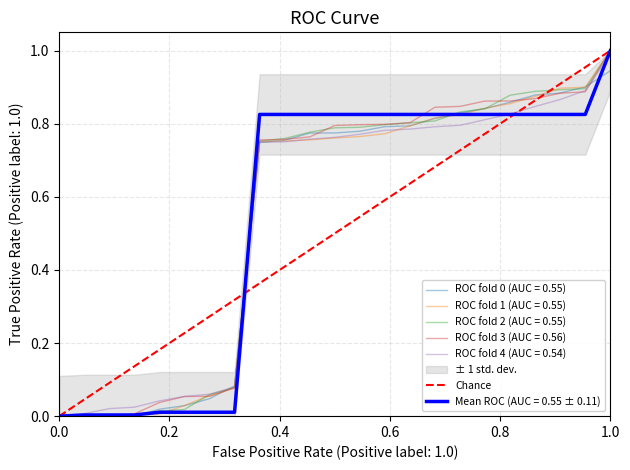

The ROC fold 3 (AUC = 0.56) series shows 0.6 at 0.0. True or false?

False